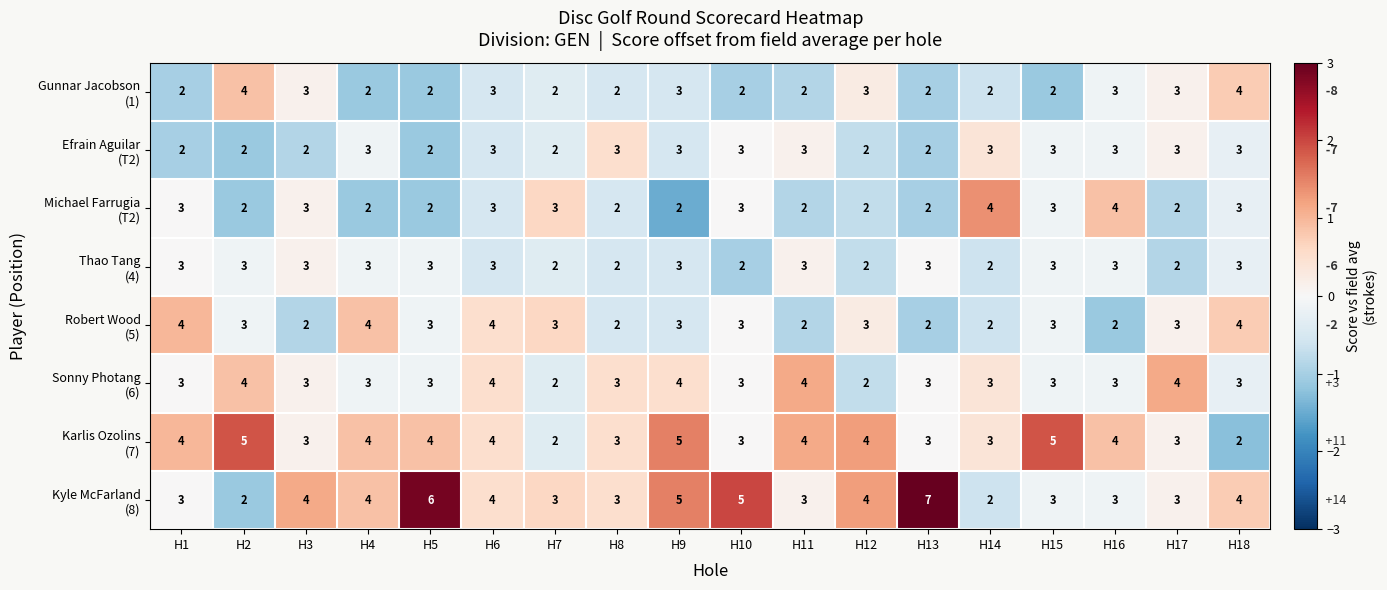

True or false: Karlis Ozolins (7) has a value of 0.3 at H6.

False